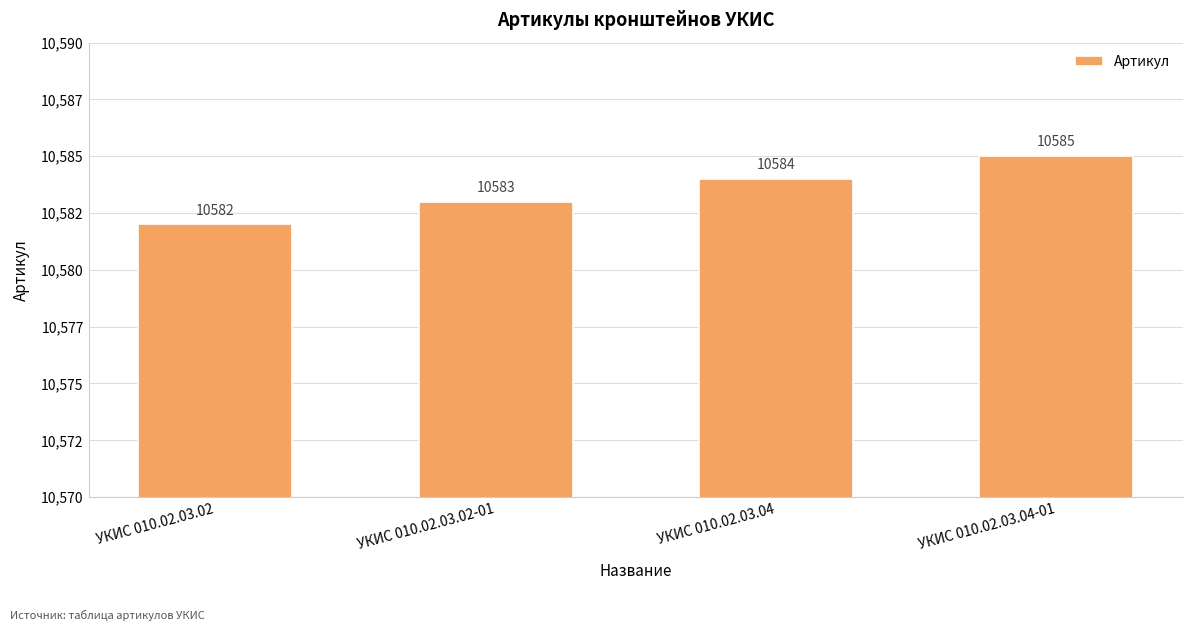

List the labels in order of value, largest first.

УКИС 010.02.03.04-01, УКИС 010.02.03.04, УКИС 010.02.03.02-01, УКИС 010.02.03.02